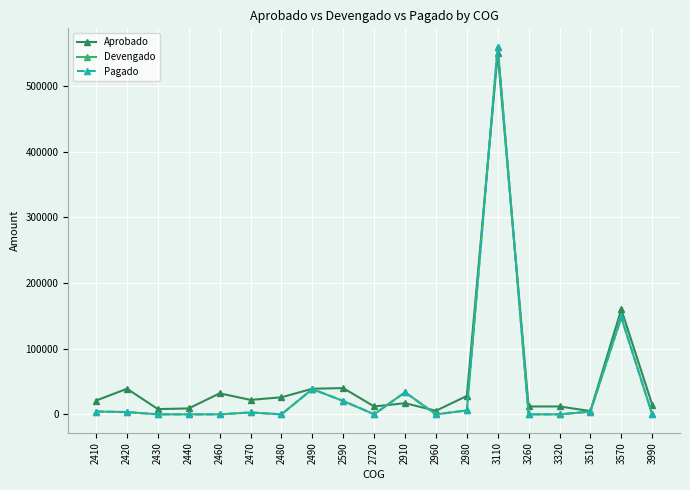

Reading left to right, extract all data points from this chart.

Aprobado: 2410=21000.0	2420=39000.0	2430=8000.0	2440=9000.0	2460=32000.0	2470=22000.0	2480=26000.0	2490=39000.0	2590=40000.0	2720=12000.0	2910=17000.0	2960=5461.1	2980=28000.0	3110=550000.0	3260=12000.0	3320=12000.0	3510=5000.0	3570=160000.0	3990=14887.8
Devengado: 2410=4325.9	2420=3478.7	2430=0.0	2440=0.0	2460=0.0	2470=2865.9	2480=0.0	2490=38432.0	2590=20375.0	2720=94.8	2910=33635.7	2960=0.0	2980=5921.3	3110=559988.5	3260=0.0	3320=0.0	3510=4201.1	3570=147748.5	3990=0.0
Pagado: 2410=4325.9	2420=3478.7	2430=0.0	2440=0.0	2460=0.0	2470=2865.9	2480=0.0	2490=38432.0	2590=20375.0	2720=94.8	2910=33635.7	2960=0.0	2980=5921.3	3110=559988.5	3260=0.0	3320=0.0	3510=4201.1	3570=147748.5	3990=0.0